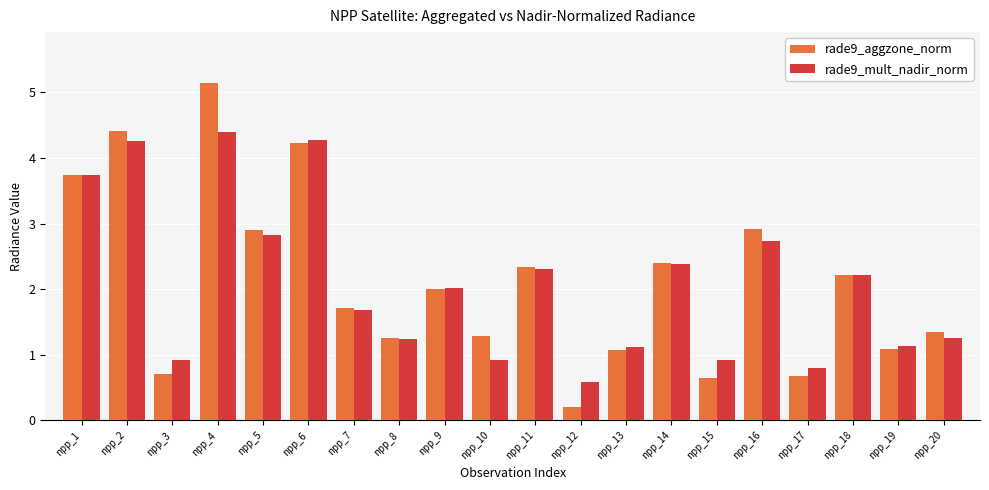

Is it true that rade9_mult_nadir_norm equals 7.3 at npp_4?

False